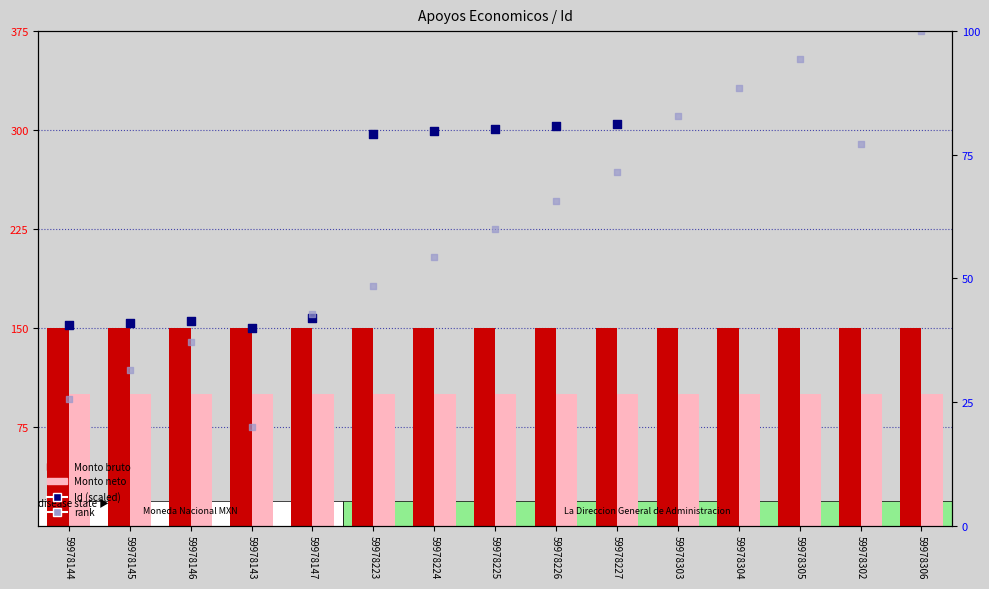

What are all the series names shown in the legend?

Monto bruto, Monto neto, Id (scaled), rank